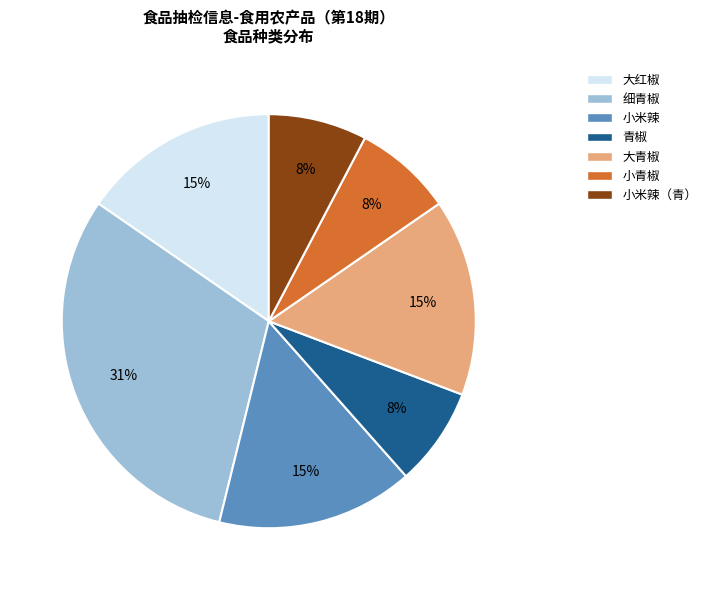

Is there any slice that represents more than half of the pie?

No